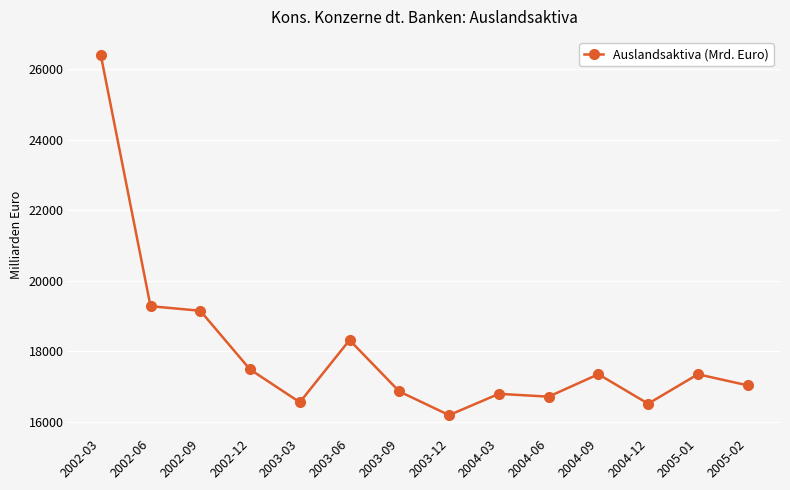

What is the average value?

17995